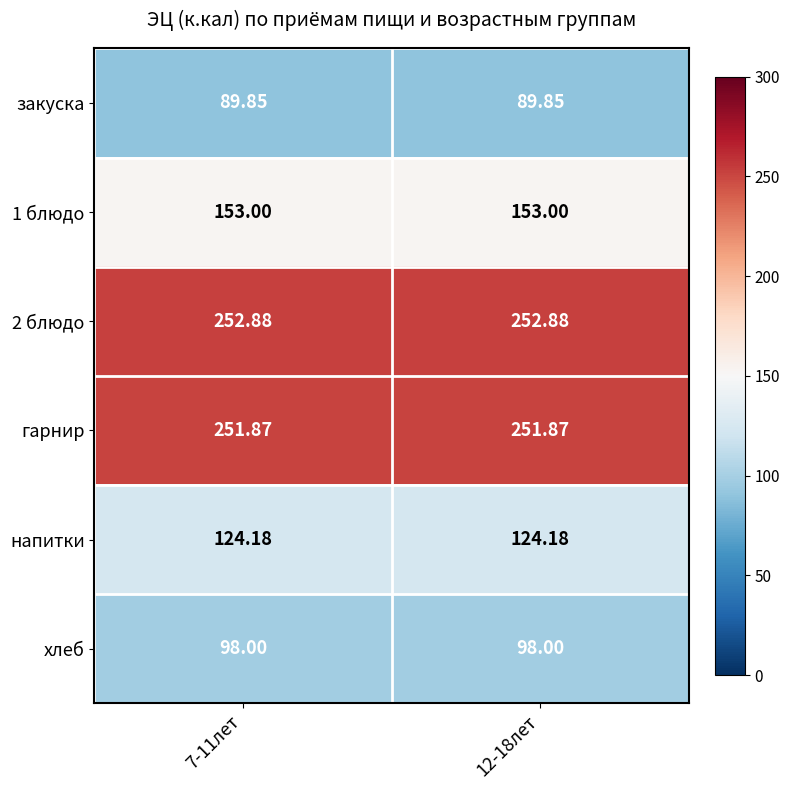

Is the value of хлеб at 12-18лет greater than the value of закуска at 7-11лет?

Yes